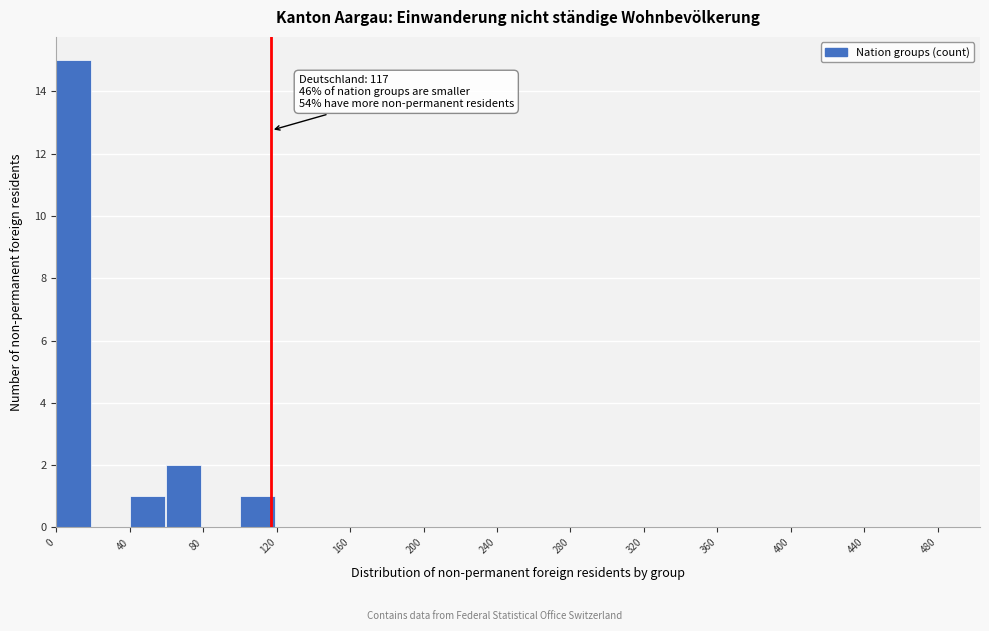

Over which range of the x-axis is the bar tallest?

0 to 20